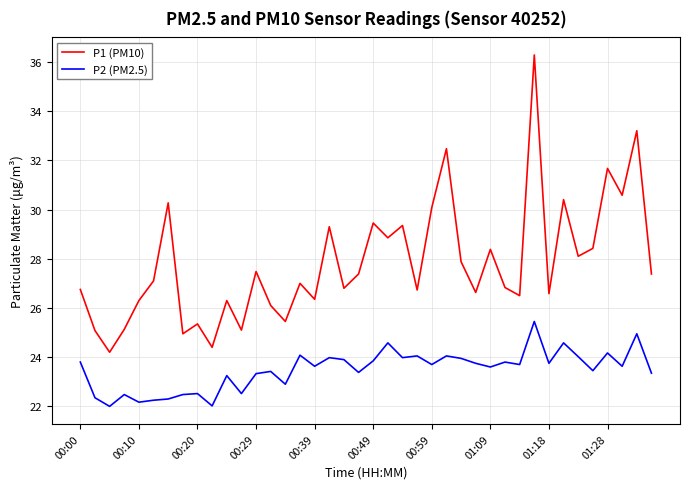

Count the number of data series in this chart.

2